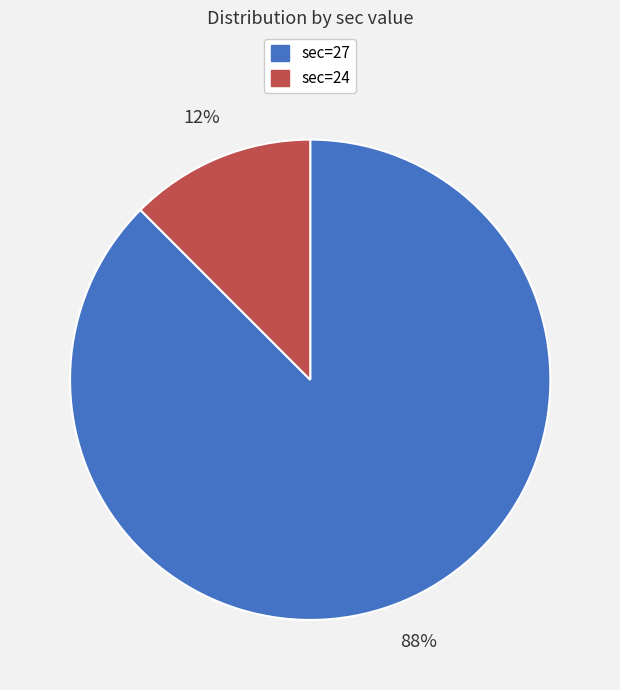

Is there any slice that represents more than half of the pie?

Yes